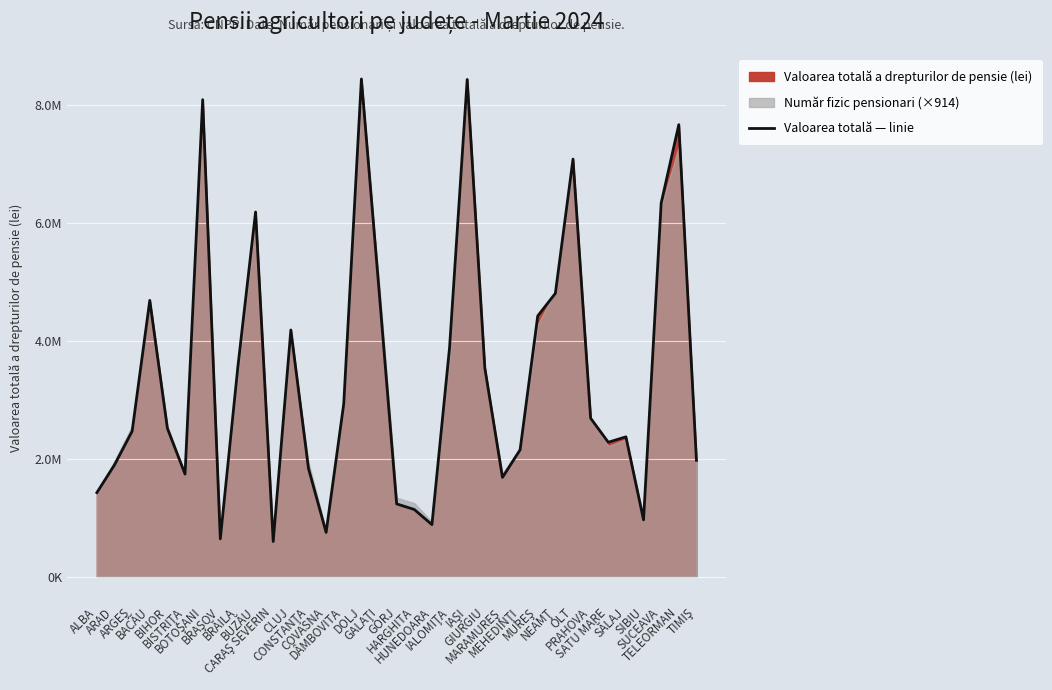

Approximately how many times larger is the value at CLUJ compared to DOLJ?

0.5